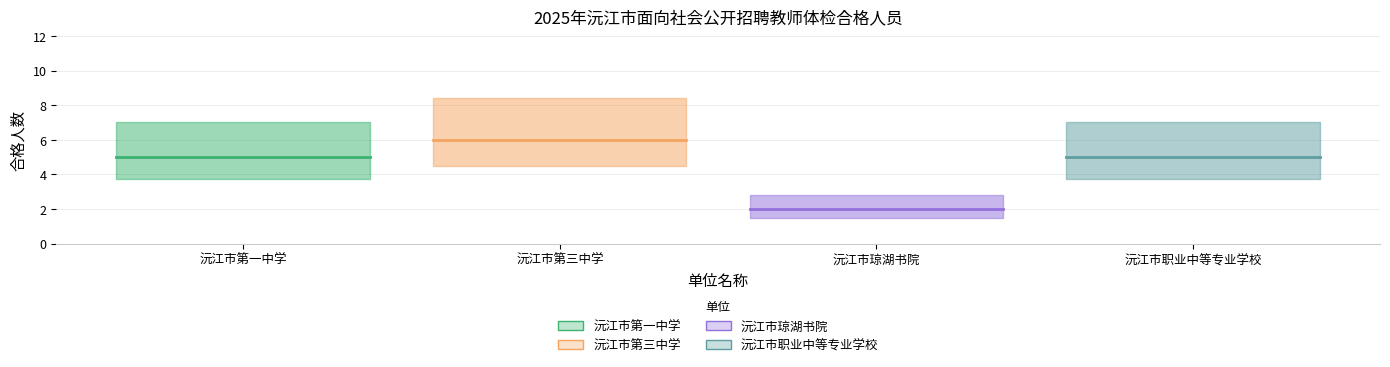

True or false: 沅江市职业中等专业学校 and 沅江市第一中学 cross at least once.

False